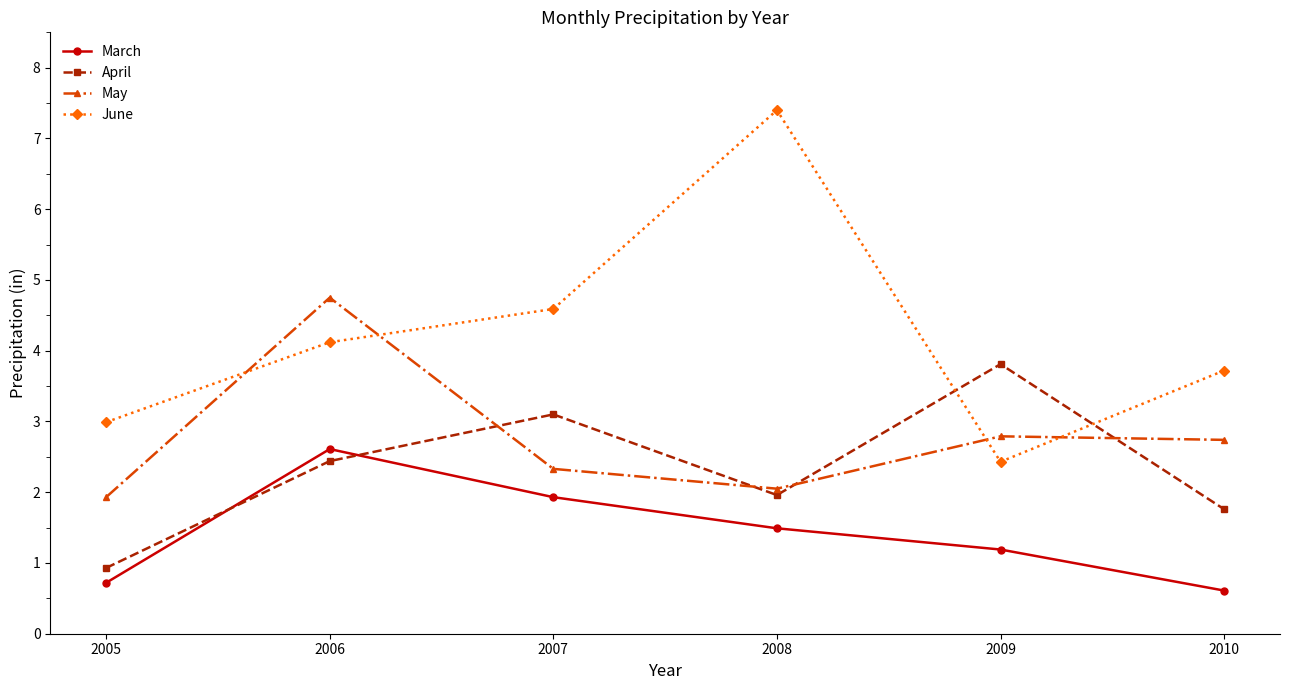

The June series shows 3.0 at 2005. True or false?

True